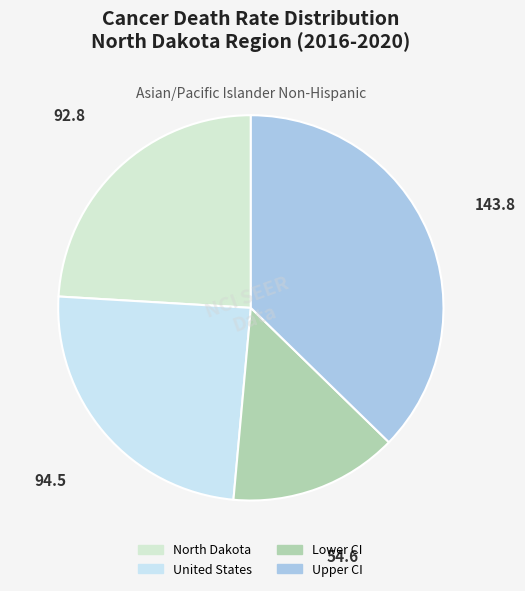

To the nearest percent, what percentage of the pie is Upper CI?

37%